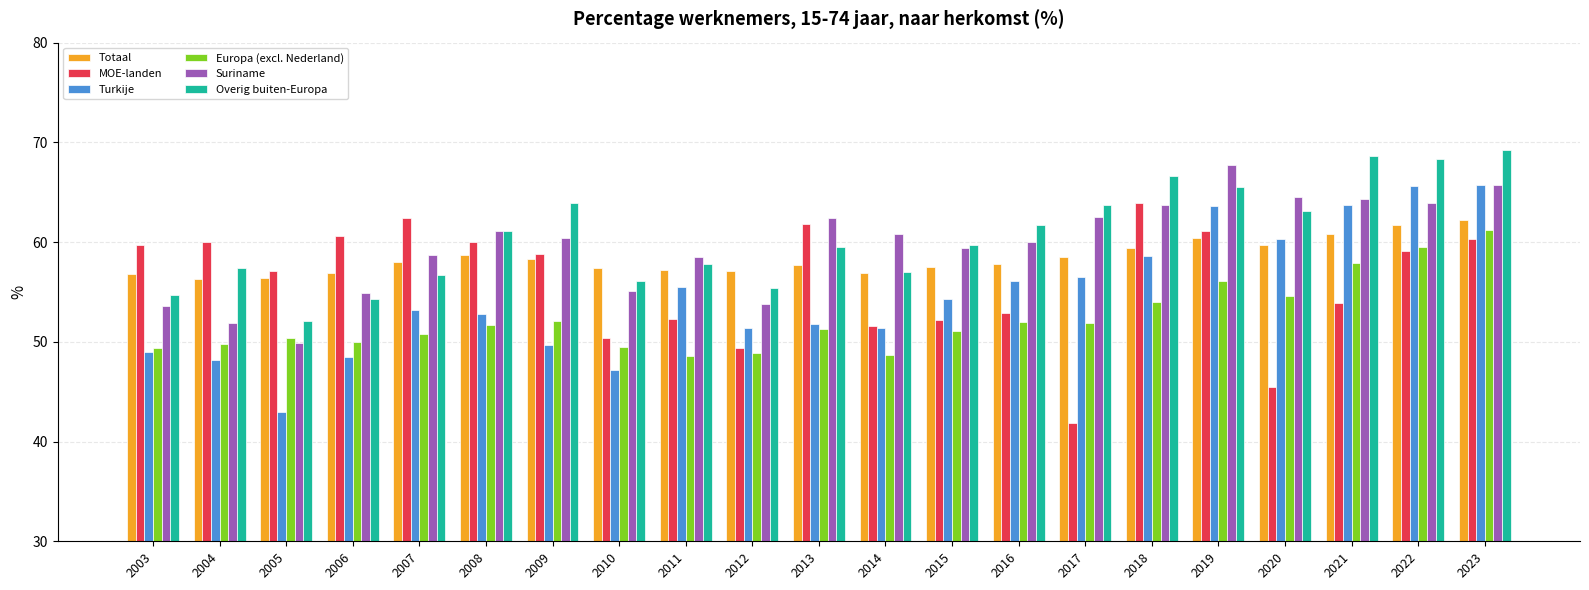

Are the bars horizontal?

No